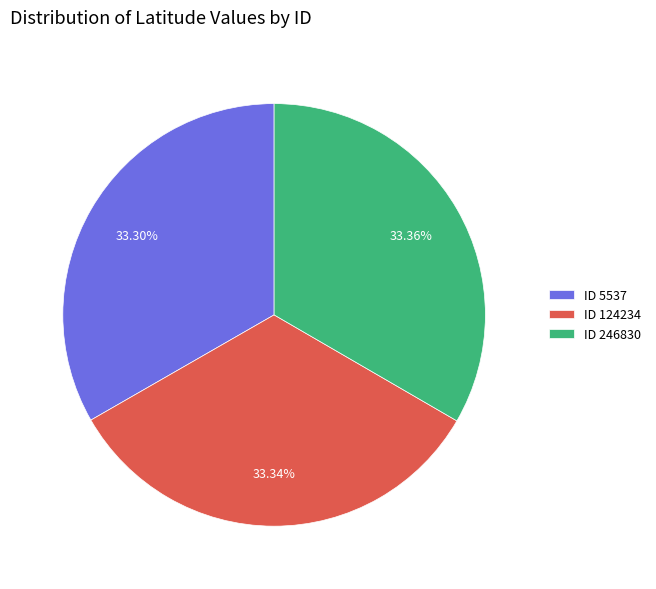

Approximately how many times larger is the value at ID 124234 compared to ID 5537?

1.0